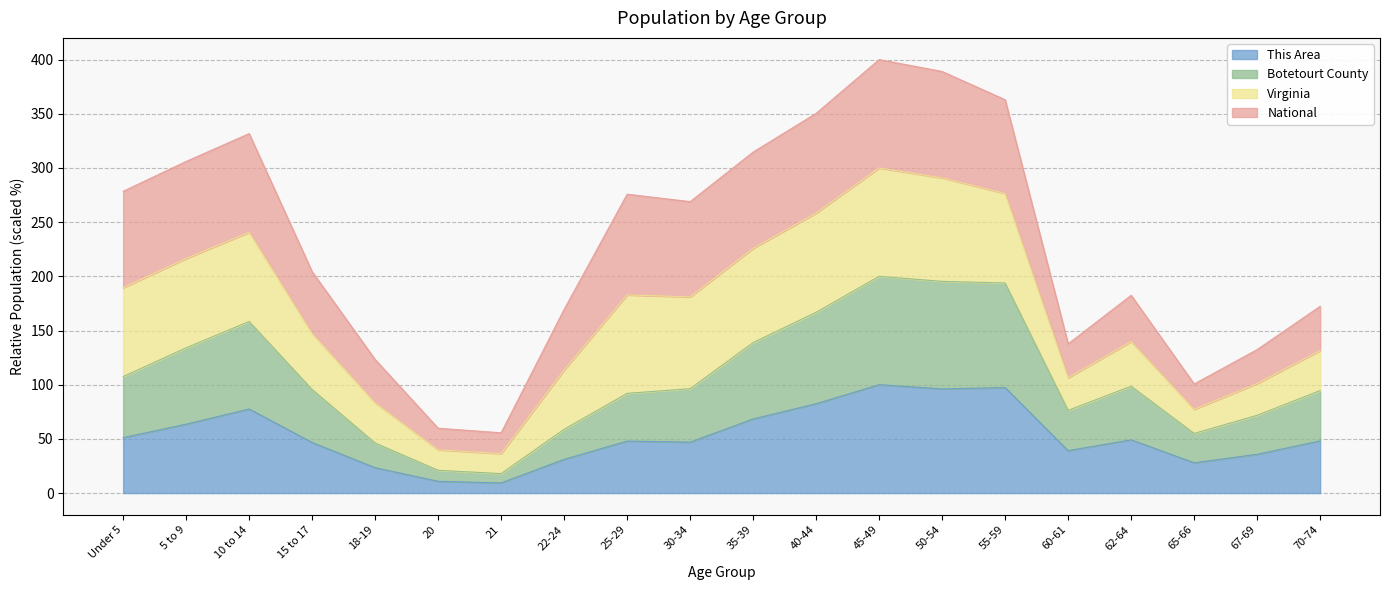

Is it true that This Area equals 68.4 at 35-39?

True